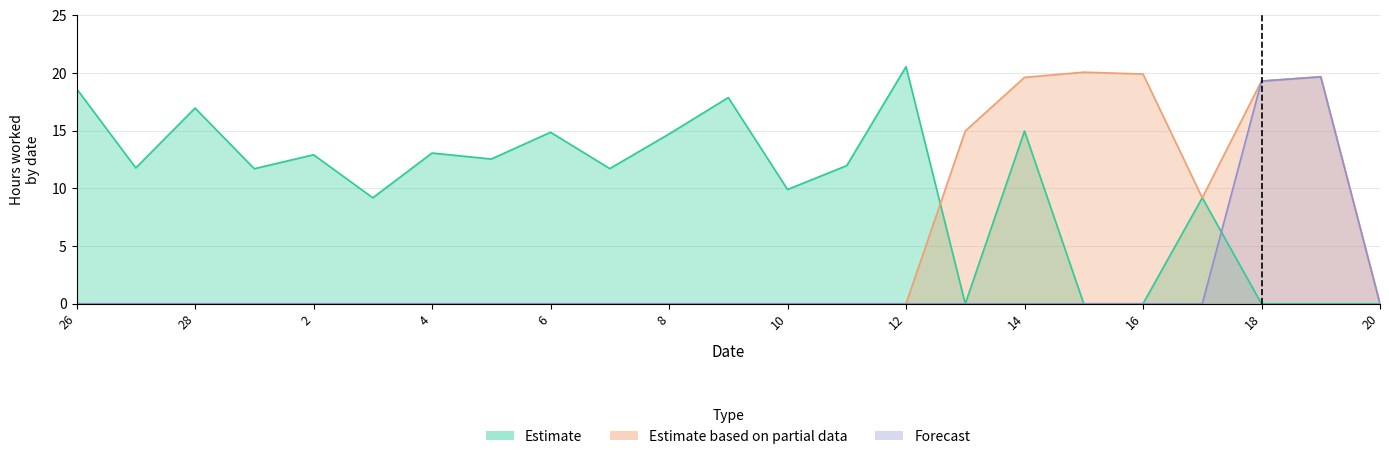

At which label does Estimate reach its peak?

12